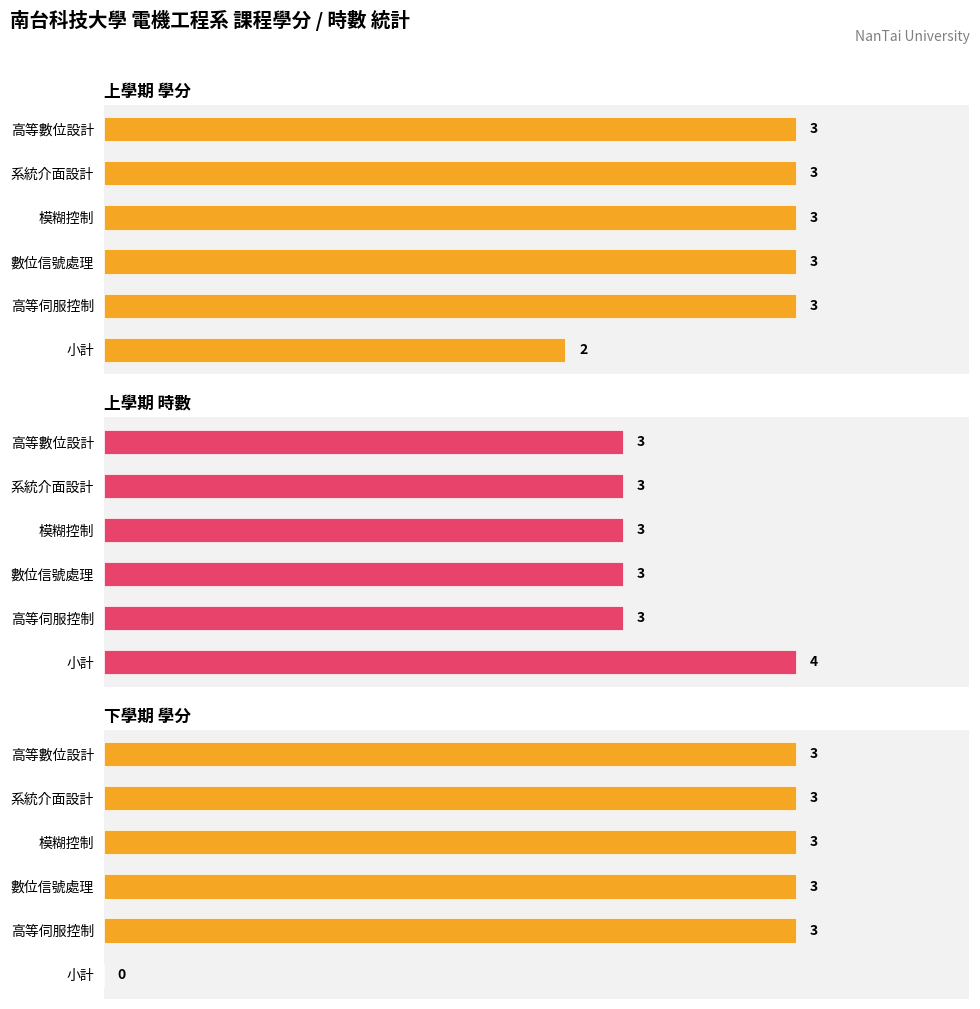

What is the greatest value displayed?

4